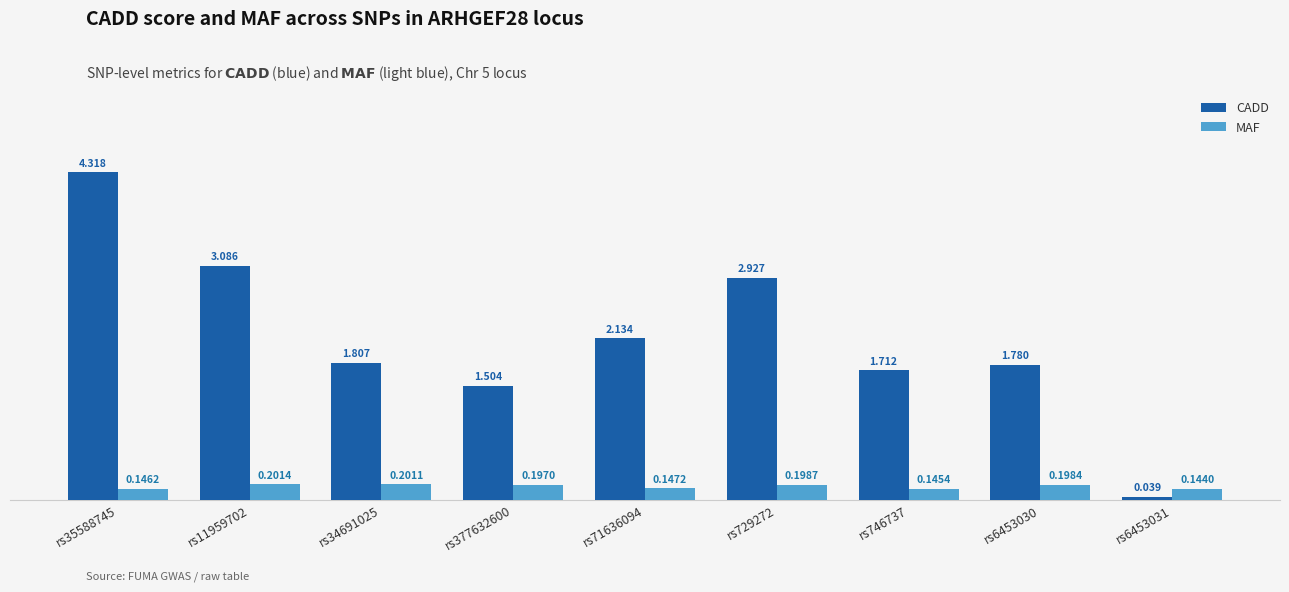

List the series in order of their overall mean, highest first.

CADD, MAF